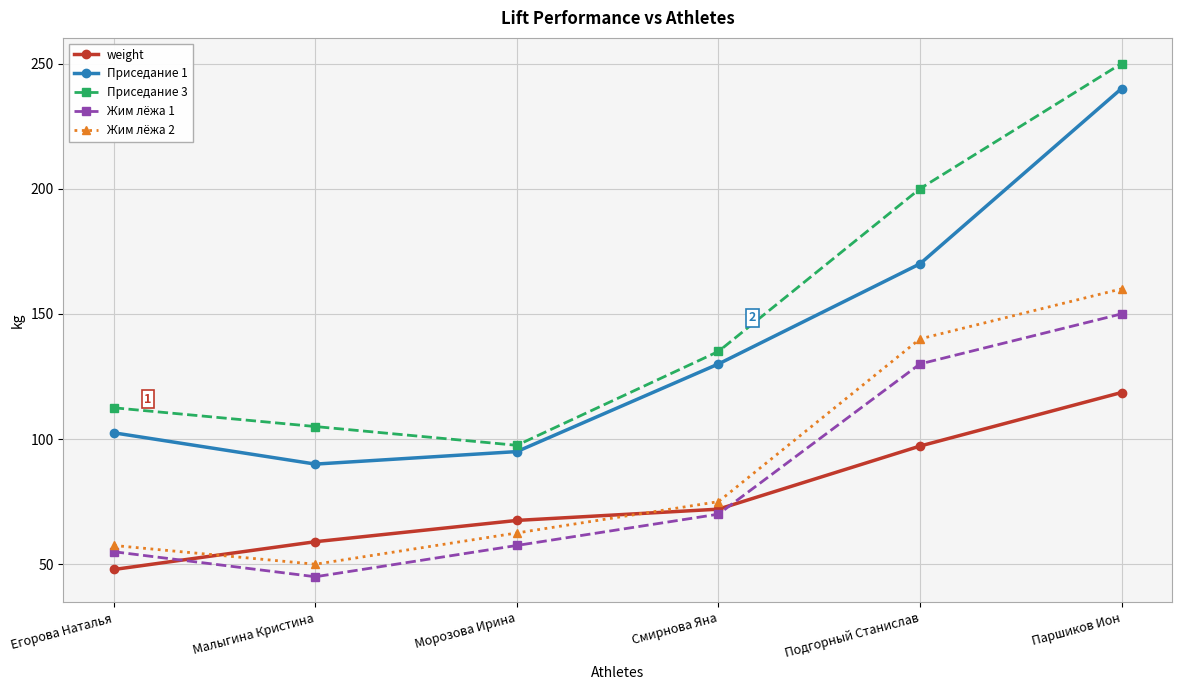

What is the difference between the highest and lowest values at Малыгина Кристина?

60.0